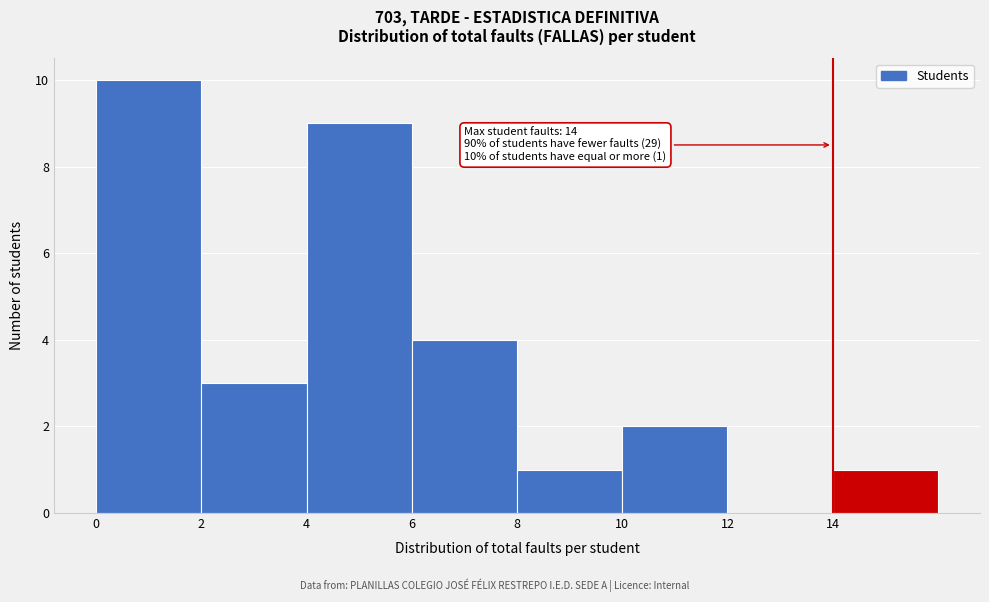

Over which range of the x-axis is the bar tallest?

0 to 2